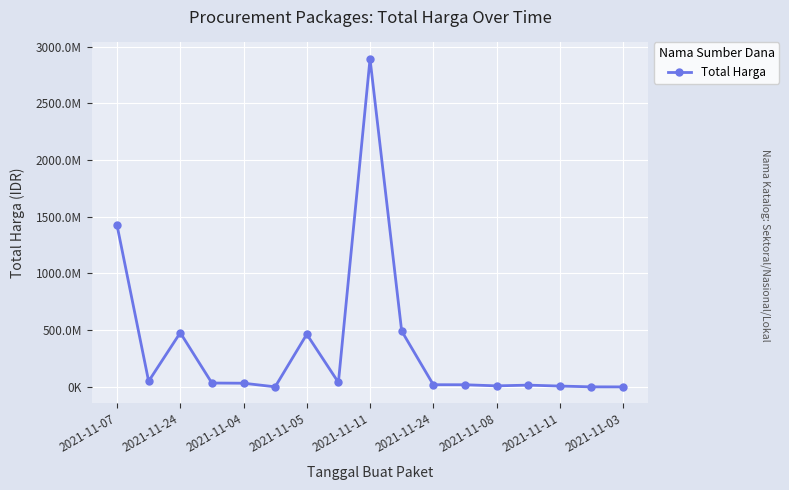

Reading left to right, what are all the values shown in this chart?

1425867900	49730040	477600000	34000000	32441200	577875	464002100	39440000	2892122000	493000000	19175000	18900000	9180000	15513960	7401240	333600	78000